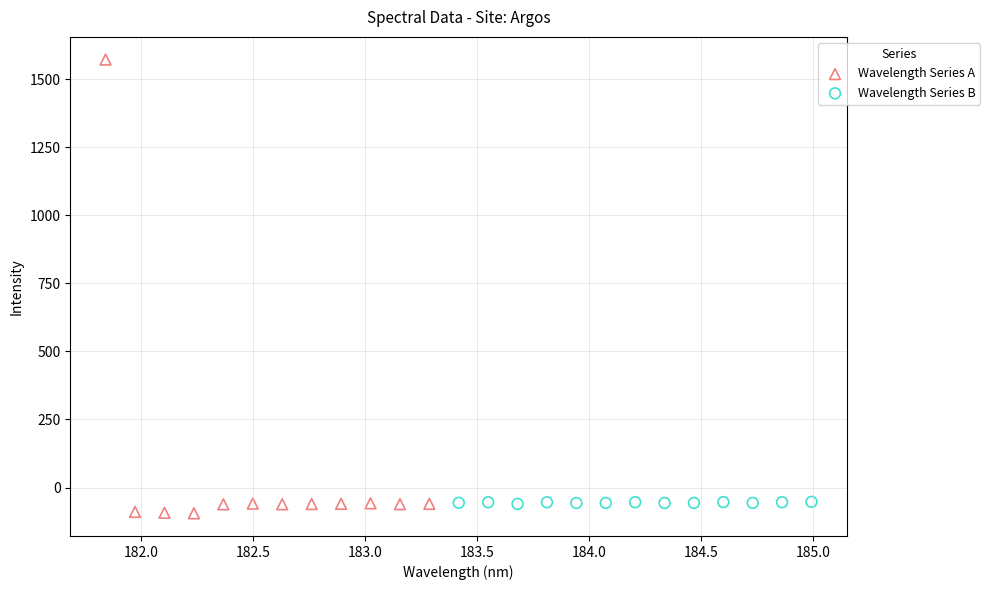

Which series has the largest Y range (max minus min)?

Wavelength Series A